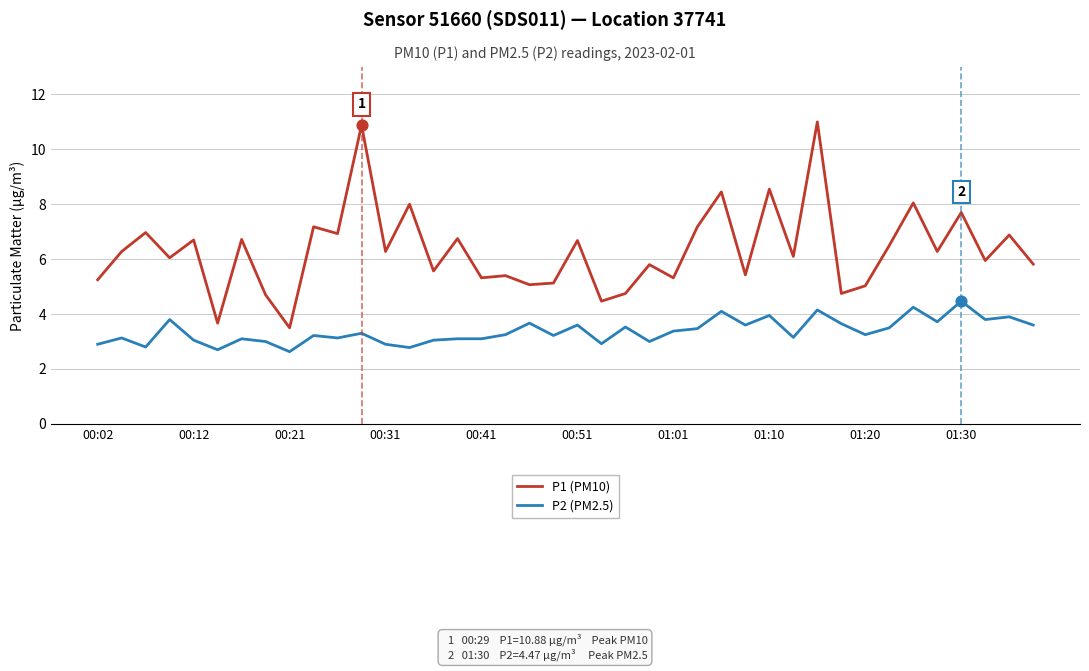

Which series has the largest total across all categories?

P1 (PM10)